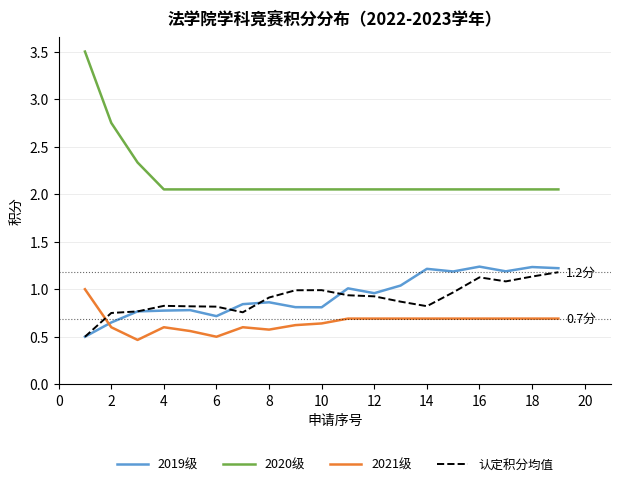

Which series has the widest spread of values?

2020级